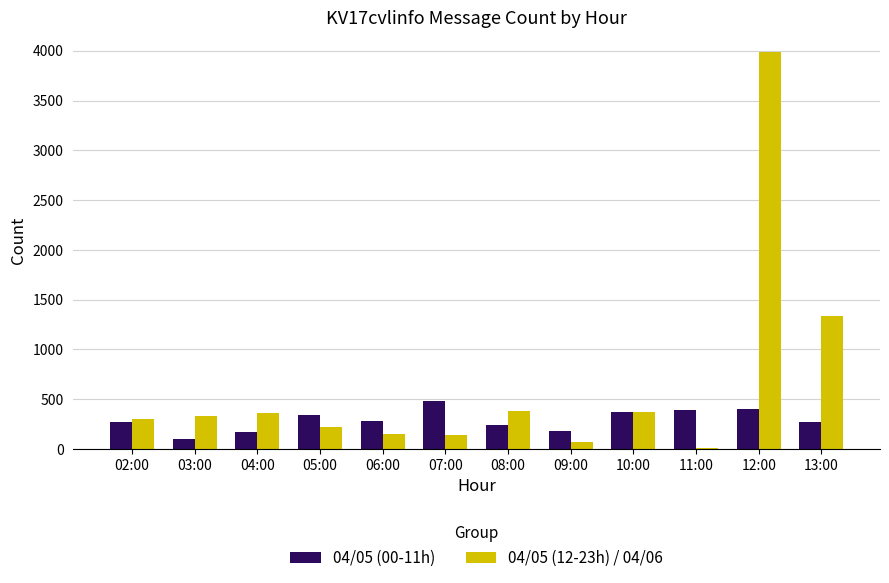

Is it true that 04/05 (12-23h) / 04/06 equals 141 at 07:00?

True